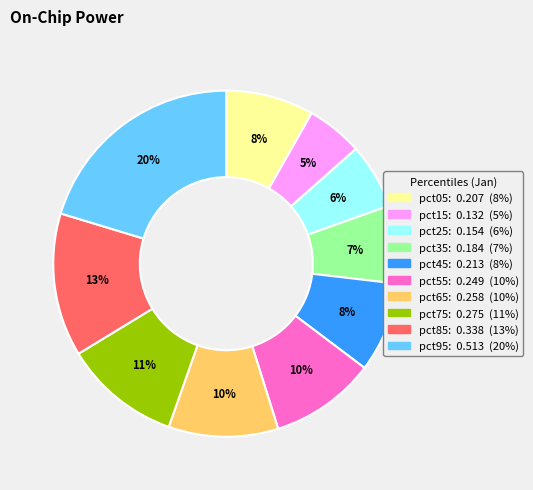

To the nearest percent, what percentage of the pie is pct75?

11%